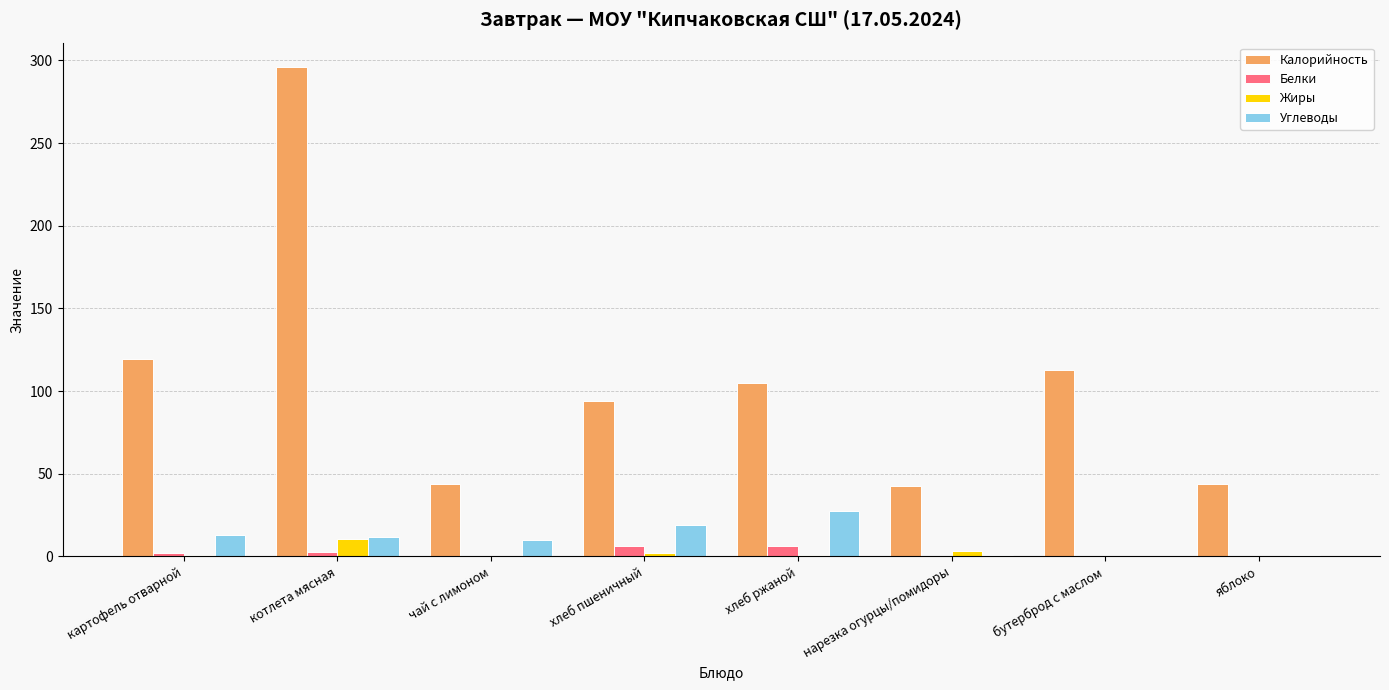

What is the sum of all Углеводы values?

83.5